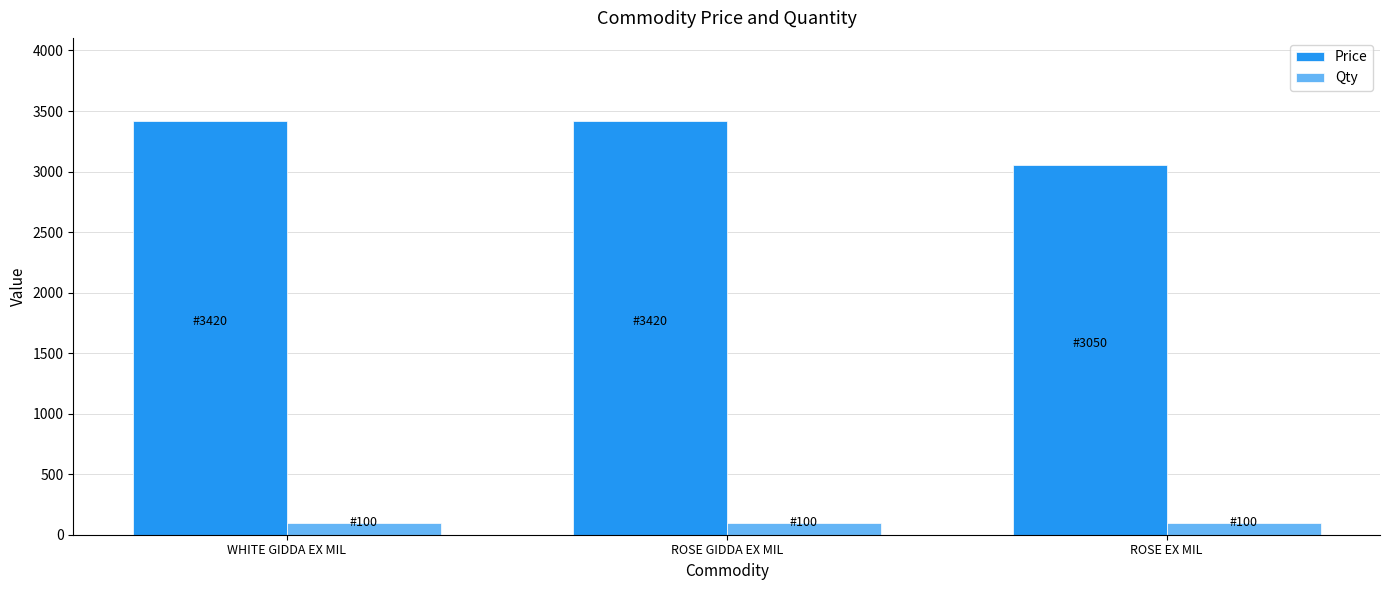

List the series in order of their peak value, highest first.

Price, Qty